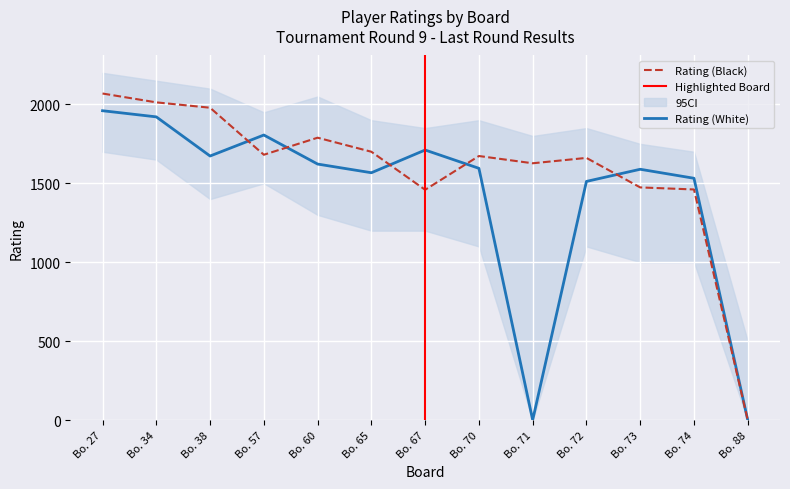

At which category is the sum across all series the highest?

Bo. 27